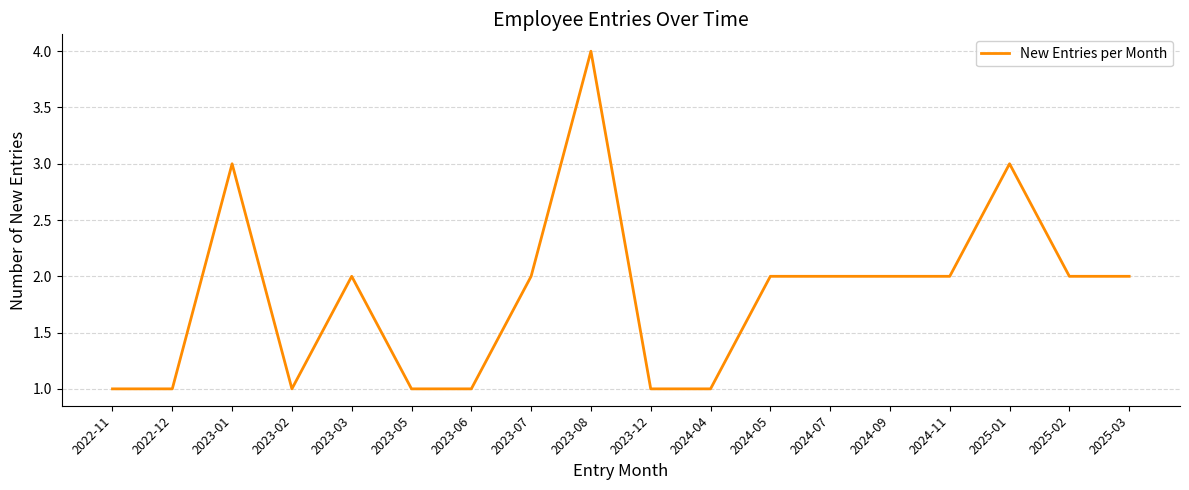

How many lines are shown in the chart?

1